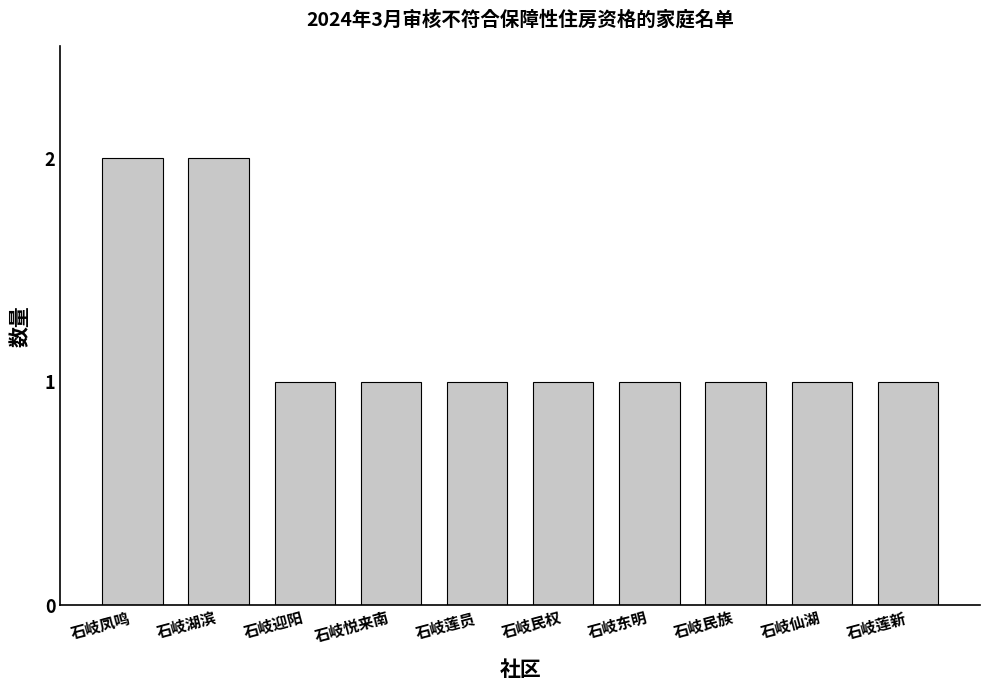

What is the sum of all values?

12